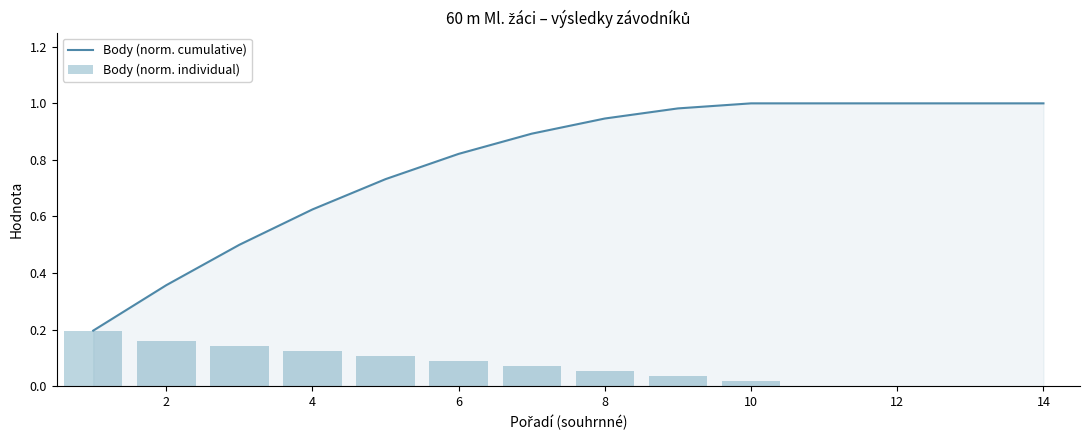

Is it true that Body (norm. cumulative) equals 0.6 at 14?

False